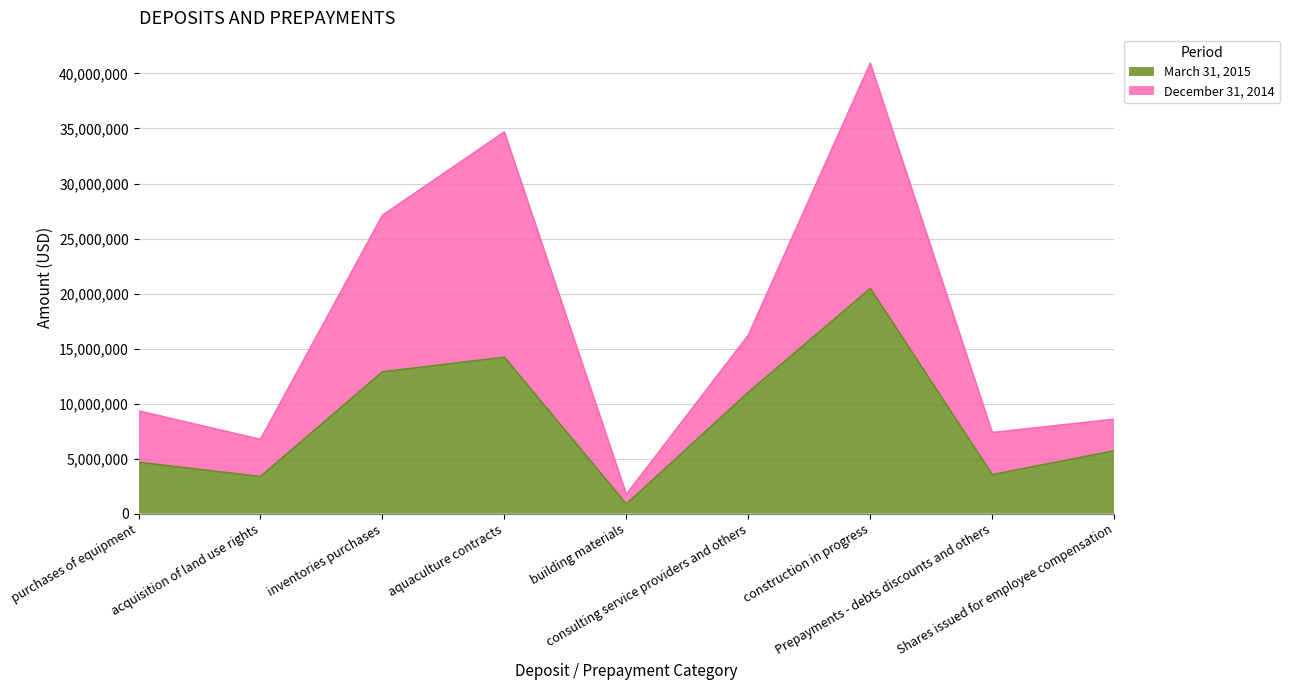

Where is the first local maximum for December 31, 2014?

aquaculture contracts